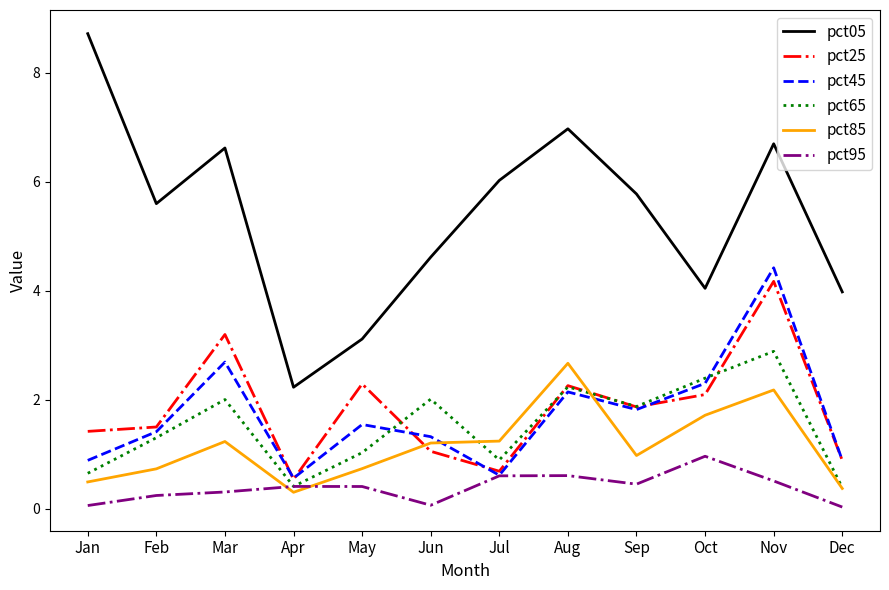

What are all the series names shown in the legend?

pct05, pct25, pct45, pct65, pct85, pct95